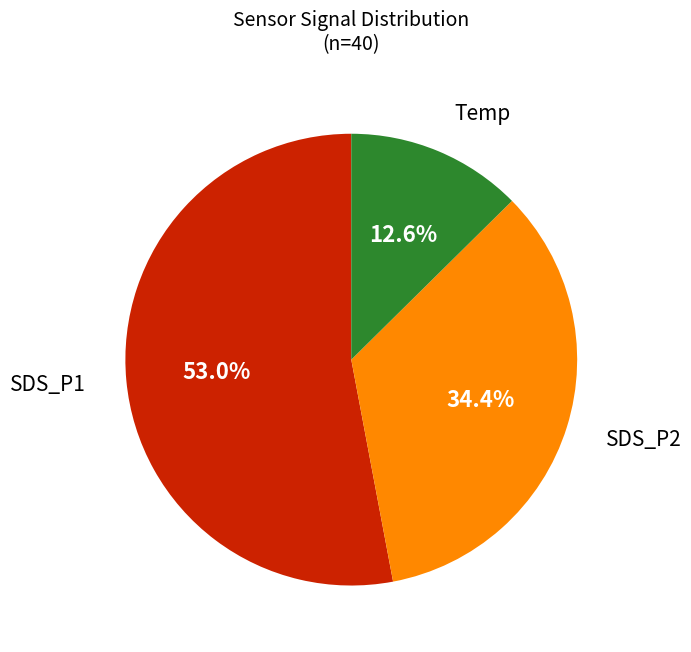

How many slices are in this pie chart?

3